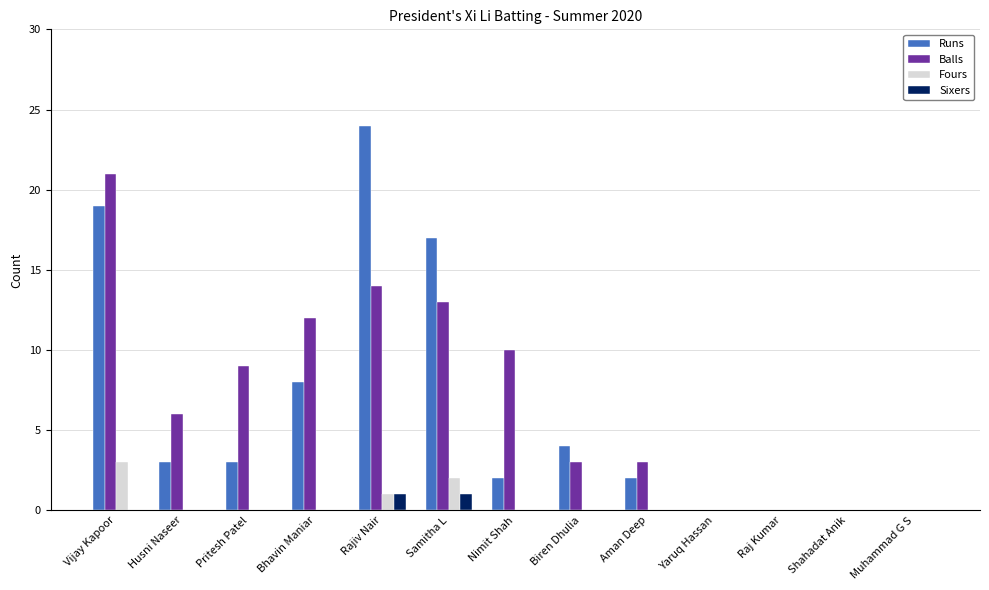

Between Husni Naseer and Raj Kumar, which series saw the biggest shift?

Balls